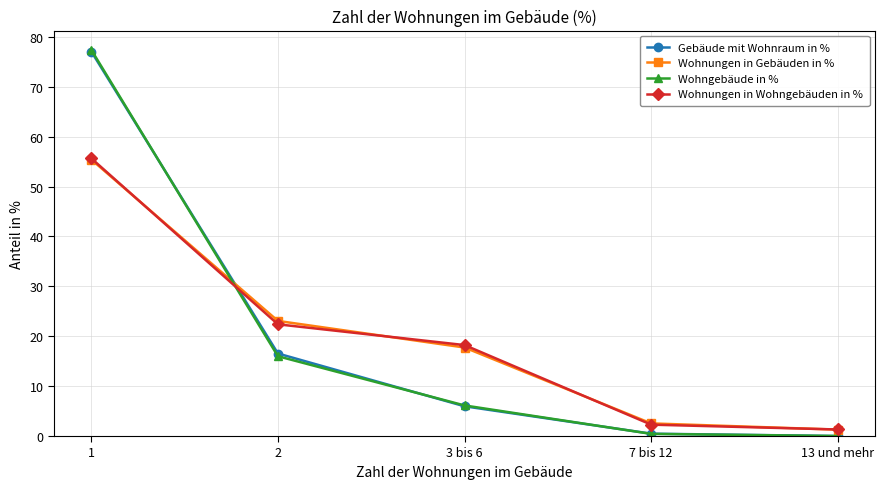

What is the difference between the maximum and minimum values in the Wohnungen in Gebäuden in % series?

54.1